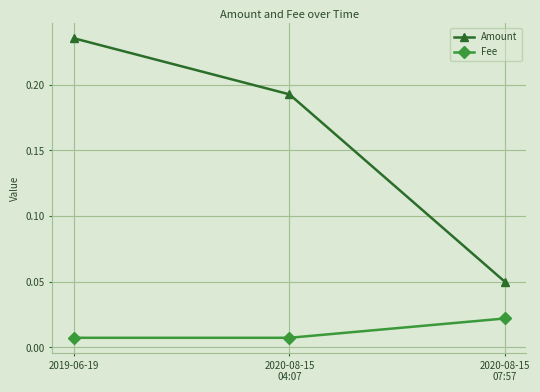

At how many categories does at least one series exceed 0?

3